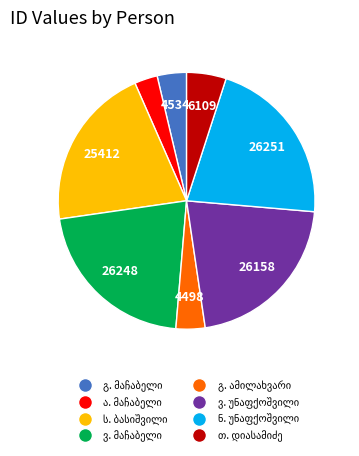

Is there a majority slice in this chart?

No